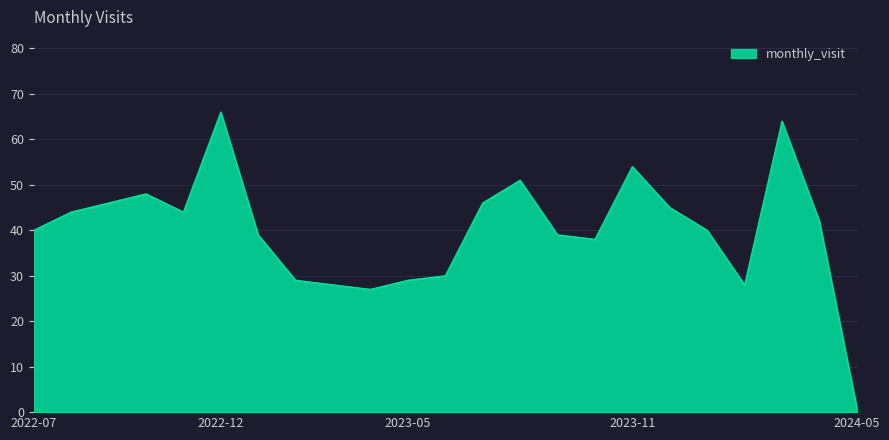

What is the difference between the maximum and minimum values?

65